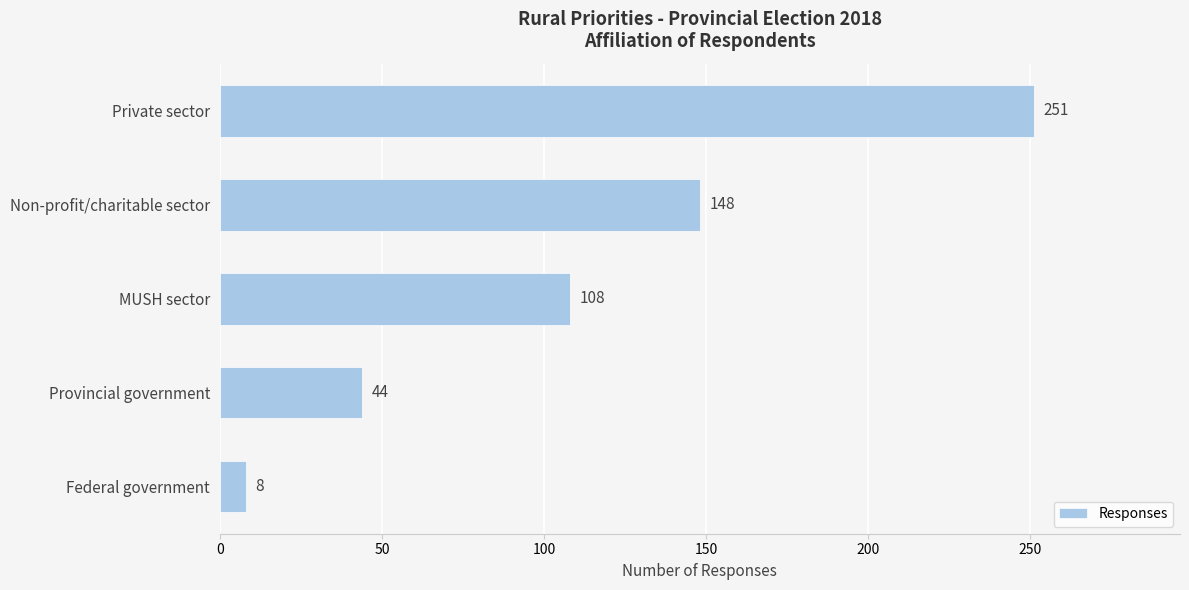

What is the minimum value shown in the chart?

8